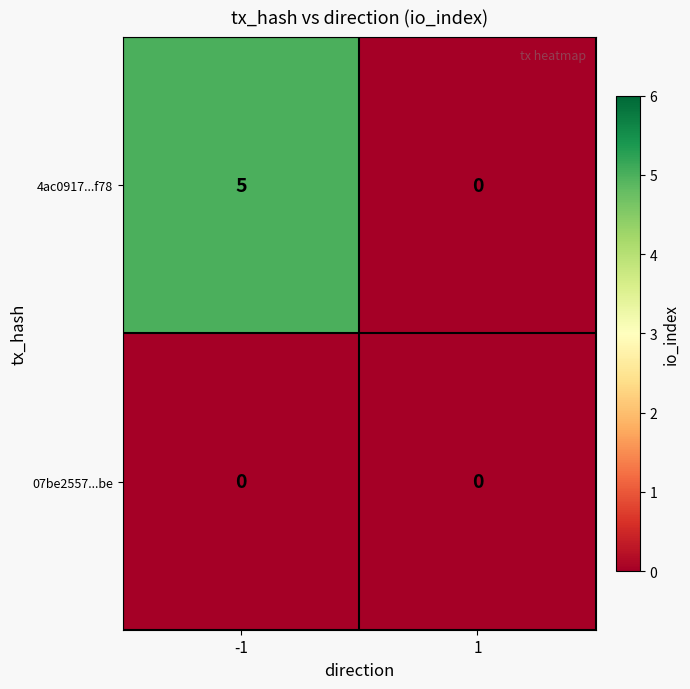

How many values in 4ac0917...f78 are above zero?

1